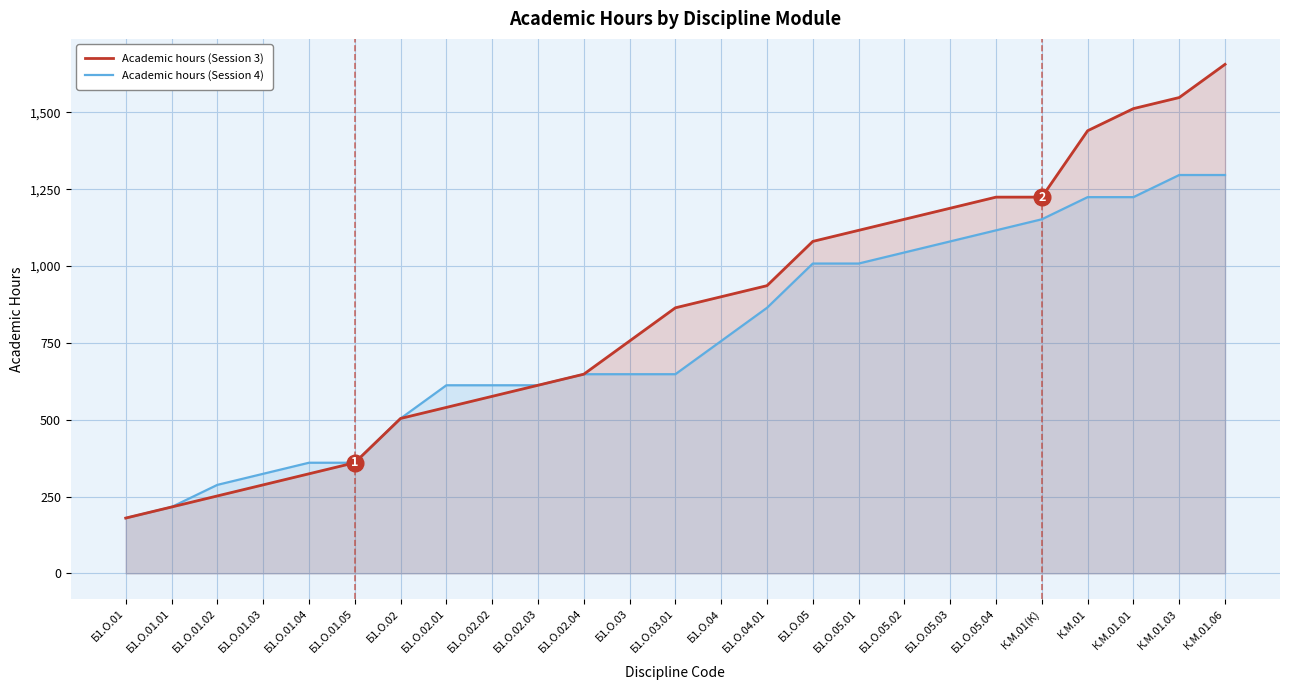

What is the difference between the highest and lowest values at Б1.О.05?

72